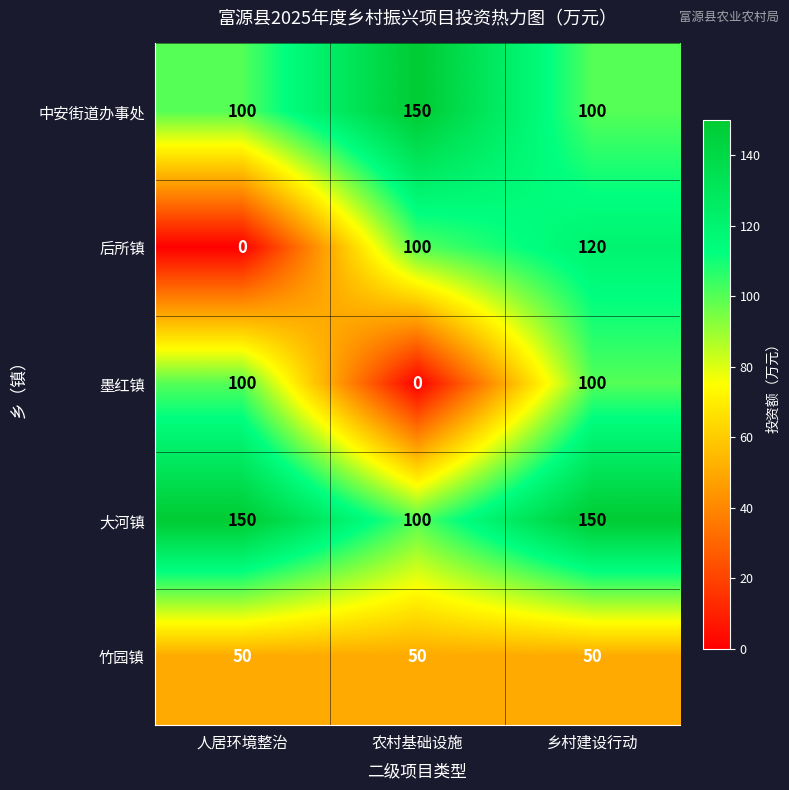

Which series has the widest spread of values?

后所镇